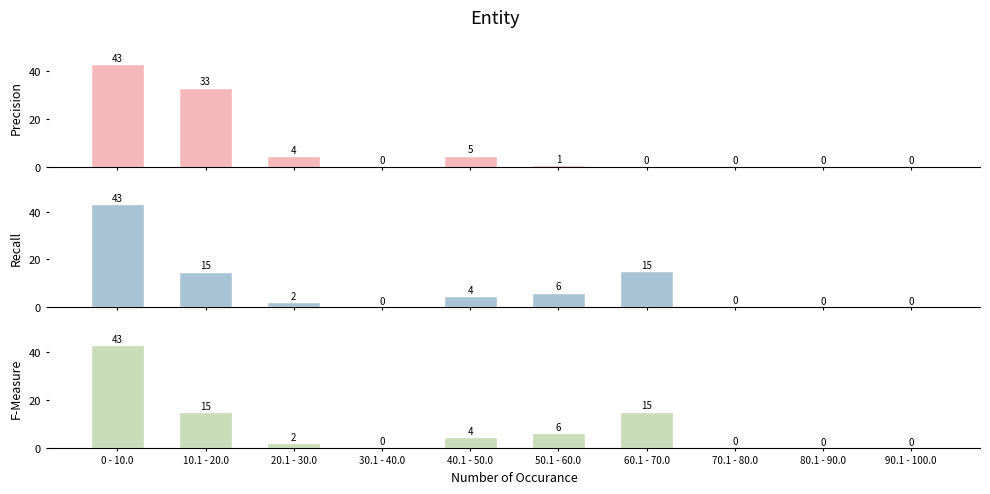

What is the sum of the Recall values at 80.1 - 90.0 and 10.1 - 20.0?

14.9